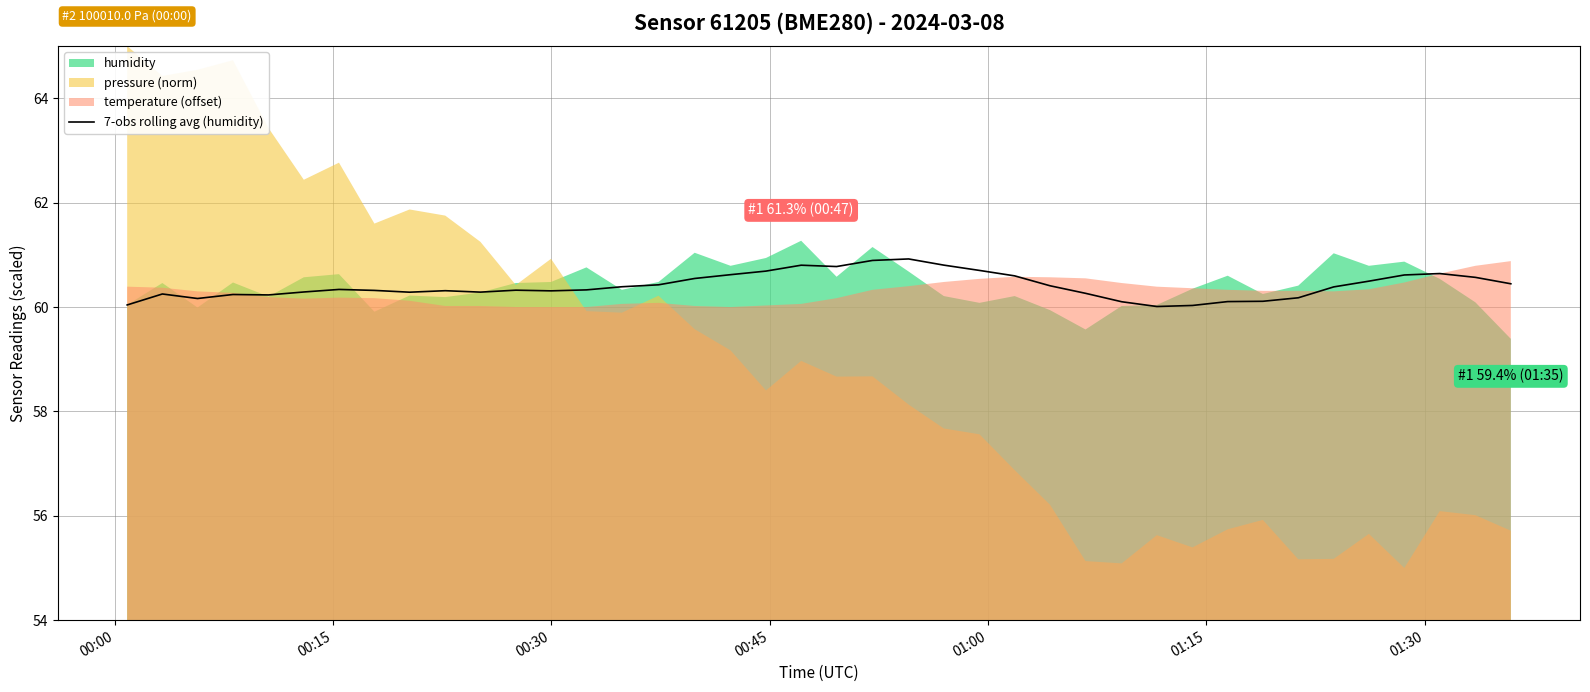

What is the lowest value of the 7-obs rolling avg (humidity) series?

60.0